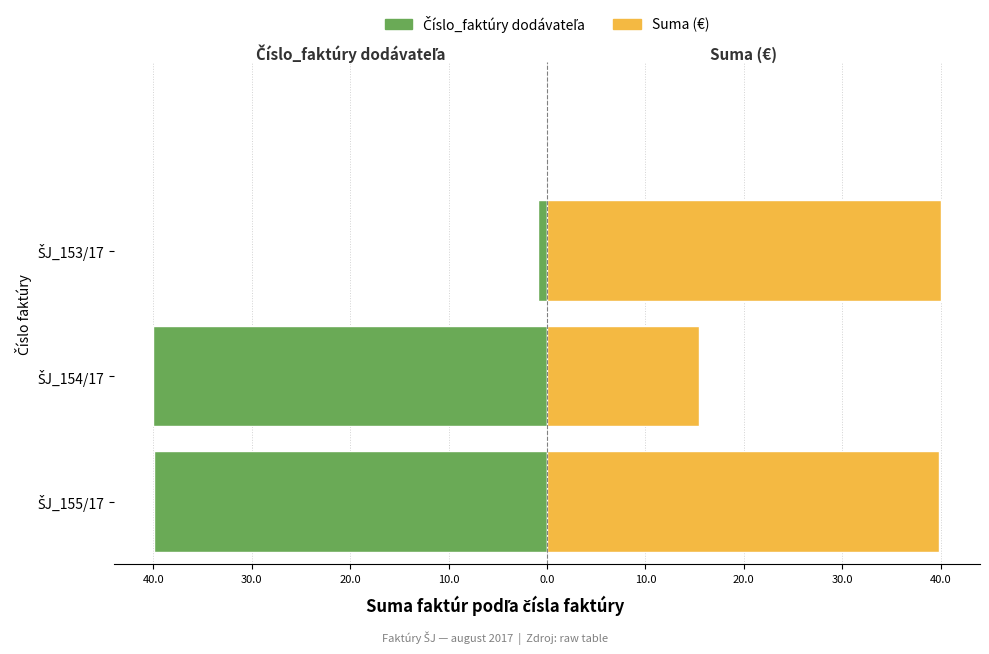

List the series in order of their peak value, lowest first.

Číslo_faktúry dodávateľa, Suma (€)